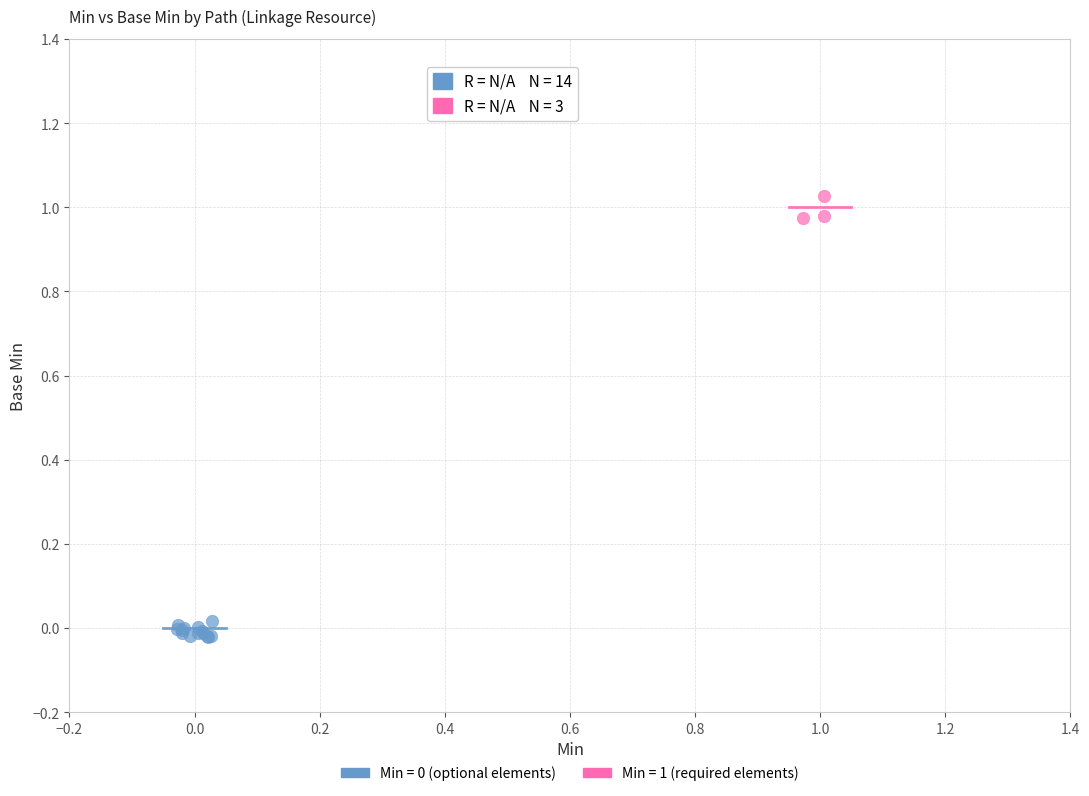

Which series reaches the maximum Y coordinate?

Min = 1 (required elements)